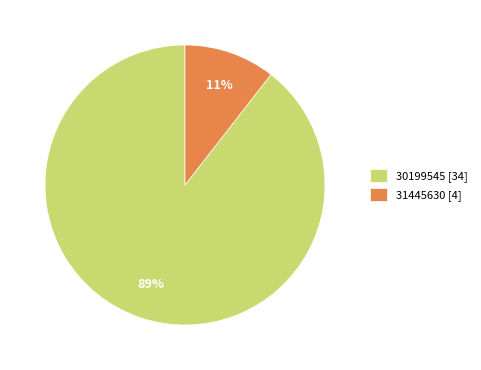

Is the sum of 31445630 [4] and 30199545 [34] greater than half?

Yes